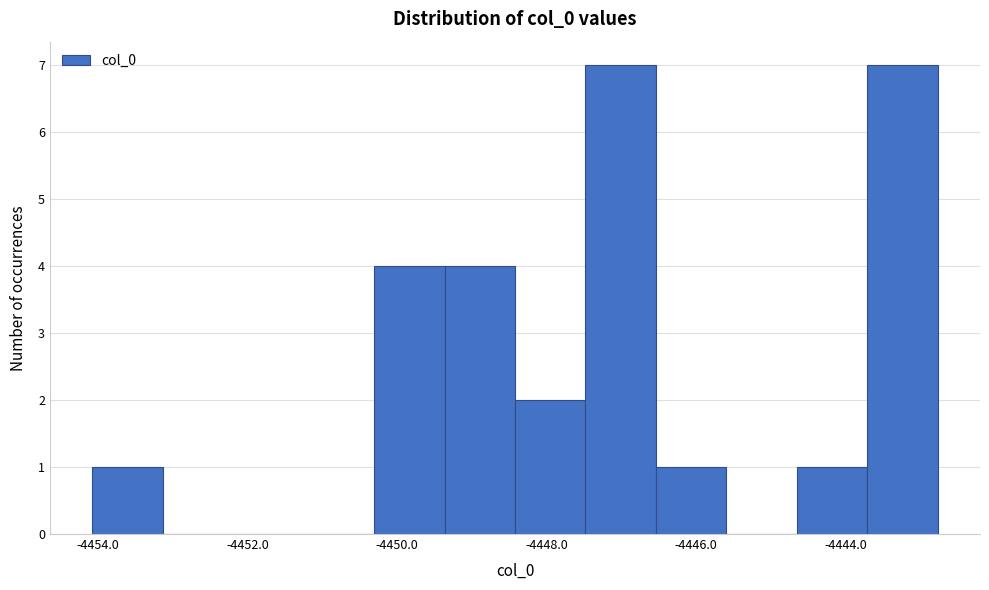

Reading left to right, list every bar in this chart as the range it spans on the x-axis followed by its height. Neither the bar edges nor the heights are printed on the chart, so give them approximately, as read against the axes.

-4454.0 to -4453.2: 1
-4453.2 to -4452.2: 0
-4452.2 to -4451.2: 0
-4451.2 to -4450.4: 0
-4450.4 to -4449.4: 4
-4449.4 to -4448.4: 4
-4448.4 to -4447.4: 2
-4447.4 to -4446.6: 7
-4446.6 to -4445.6: 1
-4445.6 to -4444.6: 0
-4444.6 to -4443.8: 1
-4443.8 to -4442.8: 7